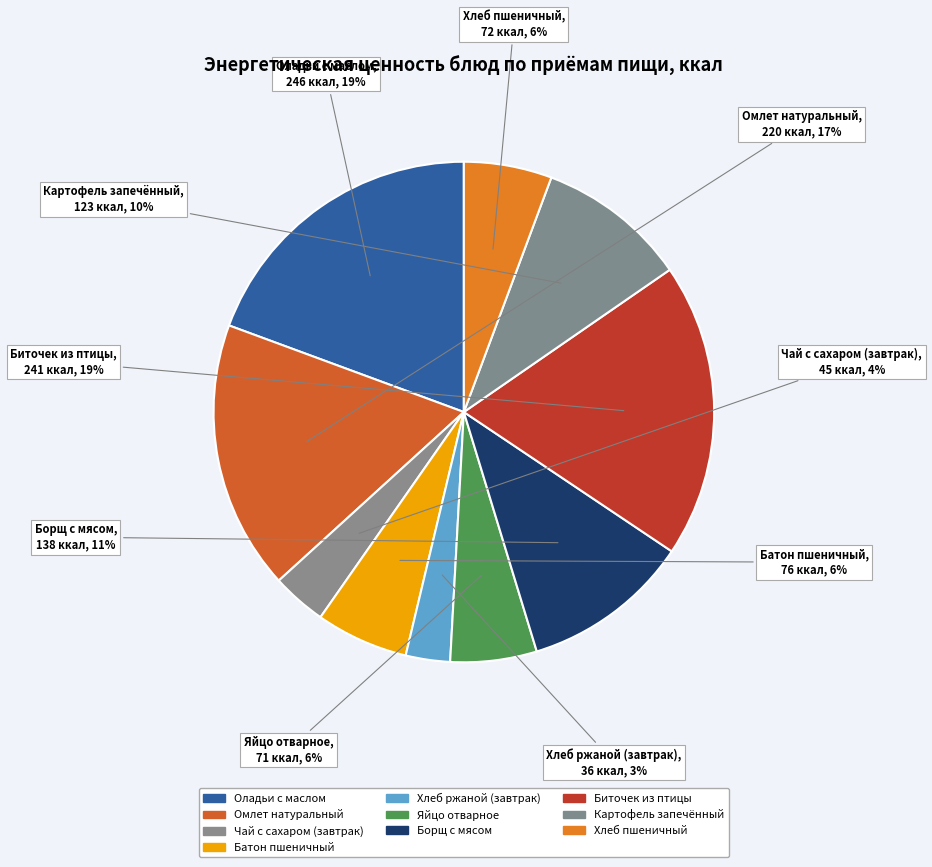

How many segments does this pie chart have?

10